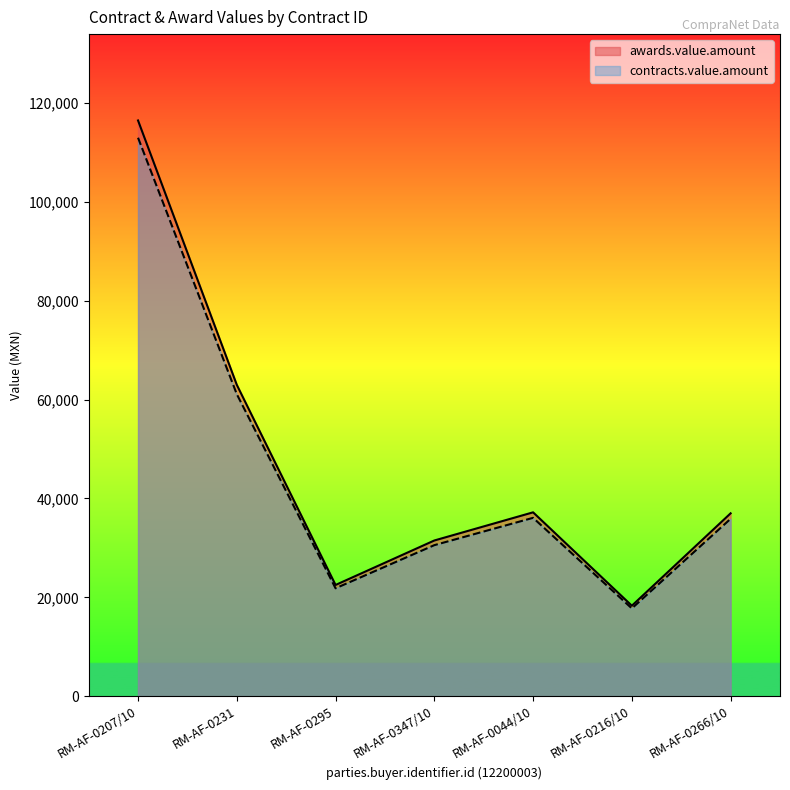

Rank the series by their average value, from lowest to highest.

contracts.value.amount, awards.value.amount